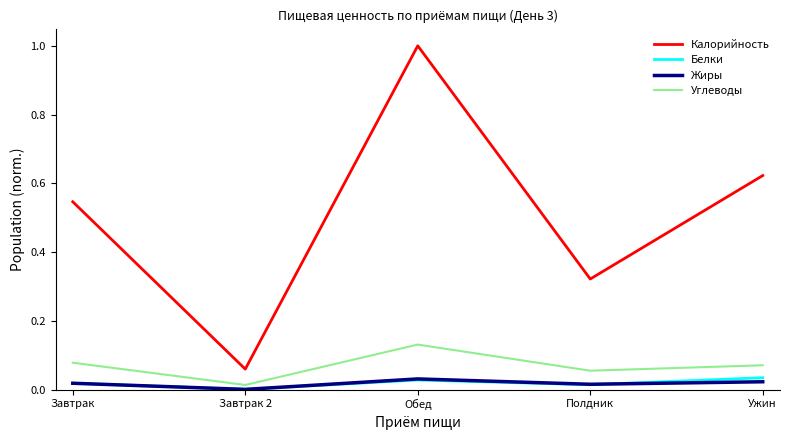

Which series has the largest range (max minus min)?

Калорийность